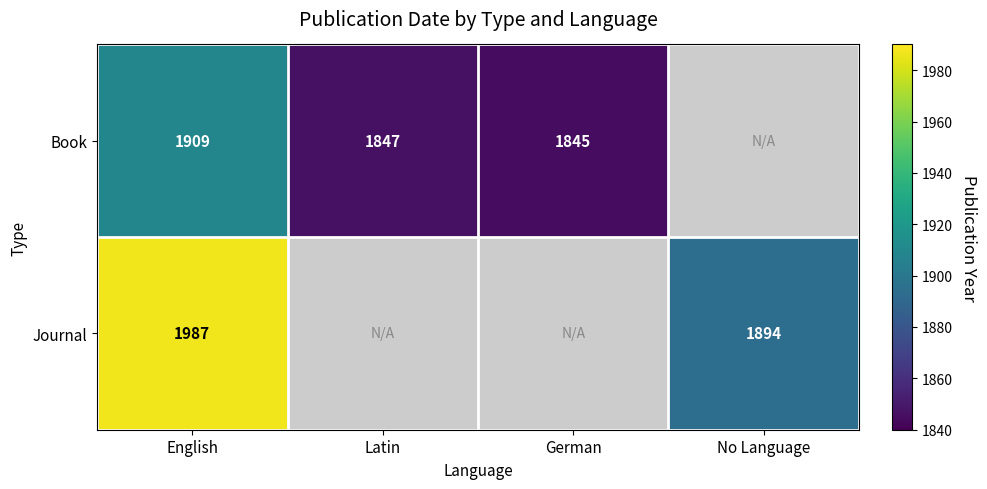

At how many categories does at least one series exceed 1914?

1